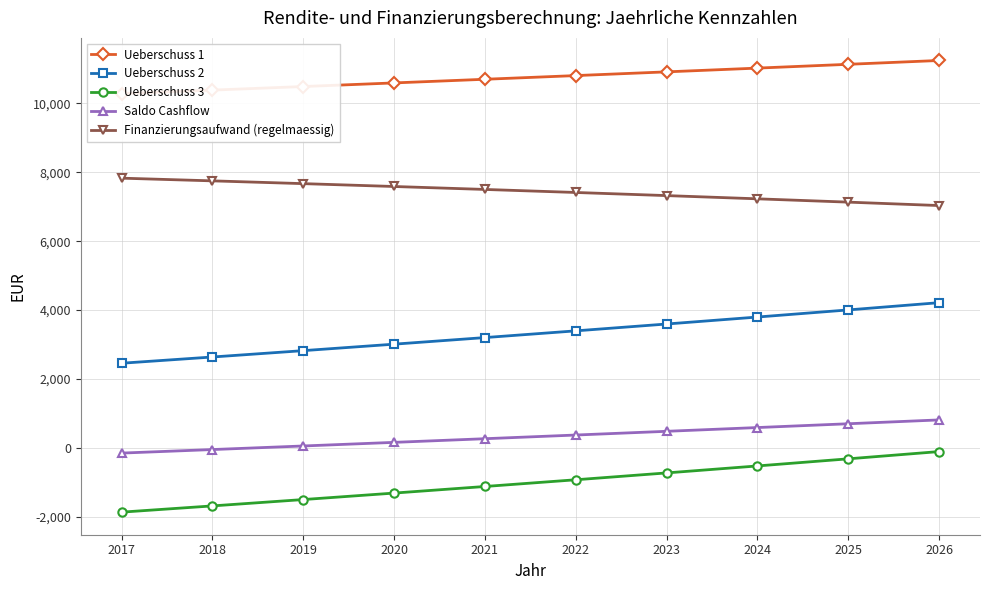

Rank the series by their maximum value, from highest to lowest.

Ueberschuss 1, Finanzierungsaufwand (regelmaessig), Ueberschuss 2, Saldo Cashflow, Ueberschuss 3